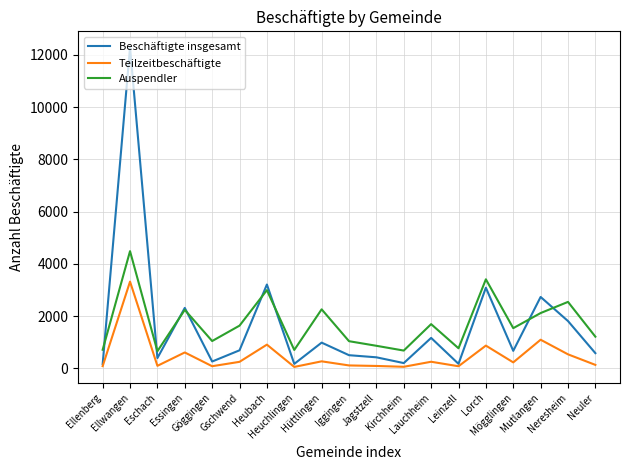

True or false: Auspendler and Teilzeitbeschäftigte intersect in this chart.

False